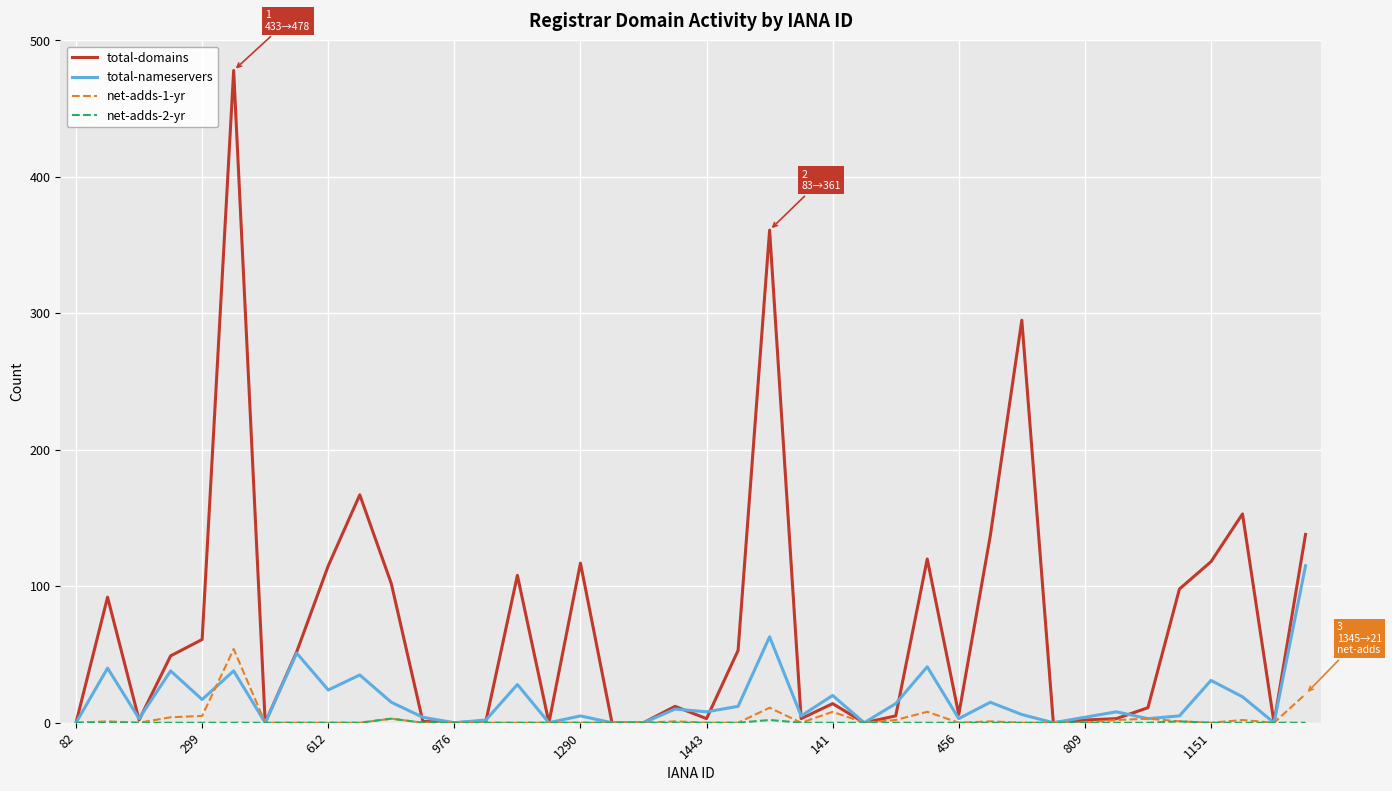

Which series has the largest range (max minus min)?

total-domains